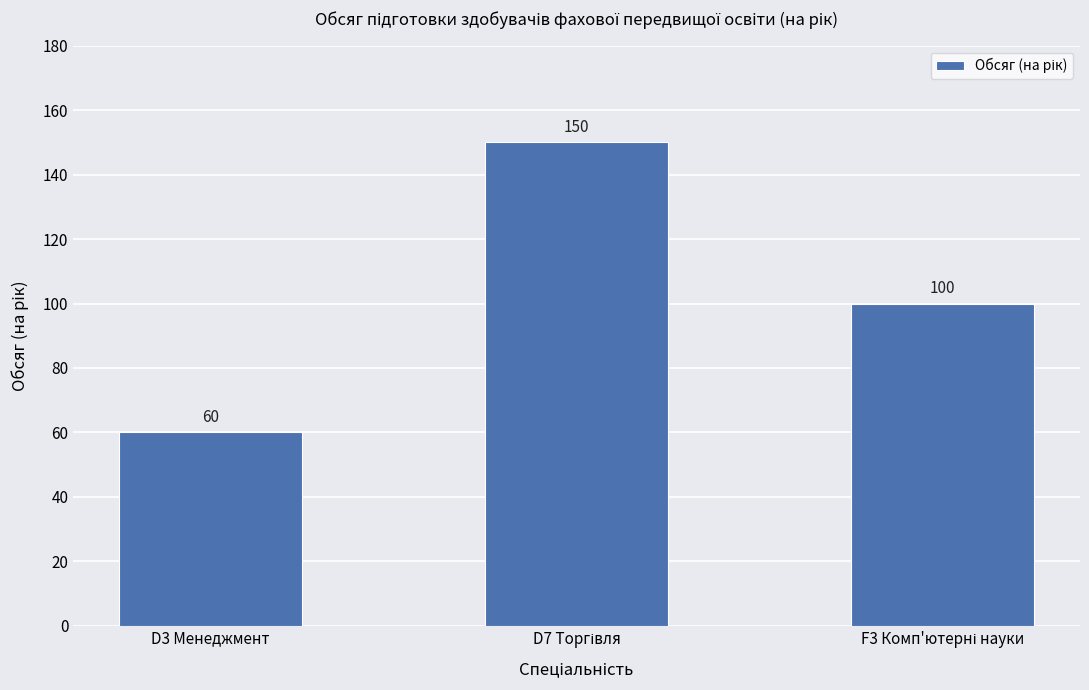

Is it true that the value at D3 Менеджмент is 60?

True